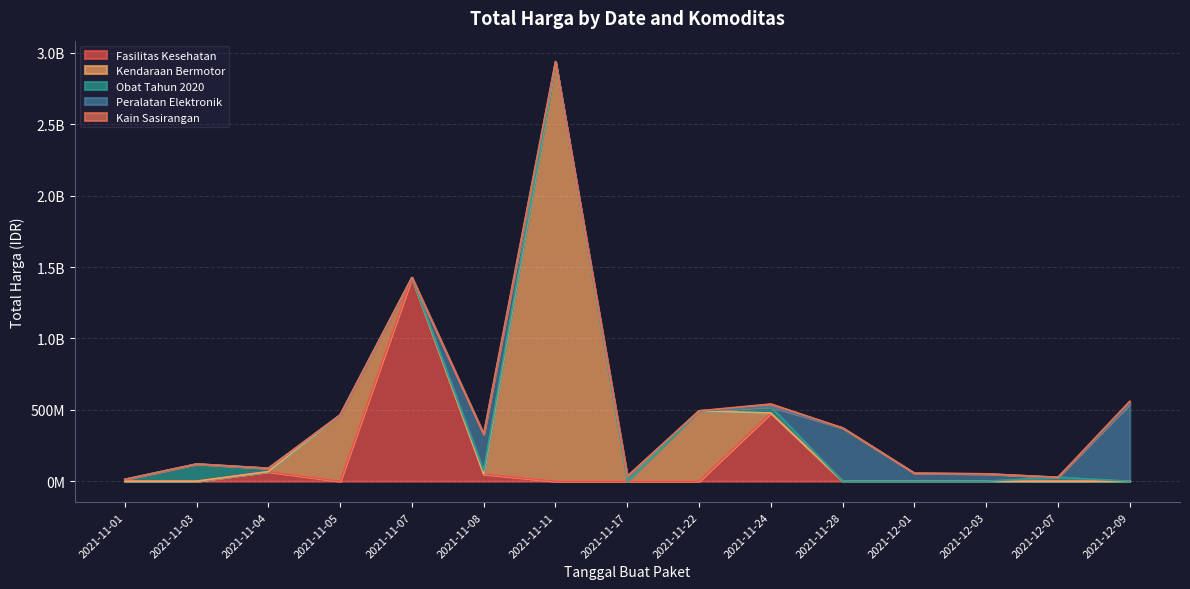

What is the ratio of the value at 2021-11-08 to the value at 2021-12-09?

2.6